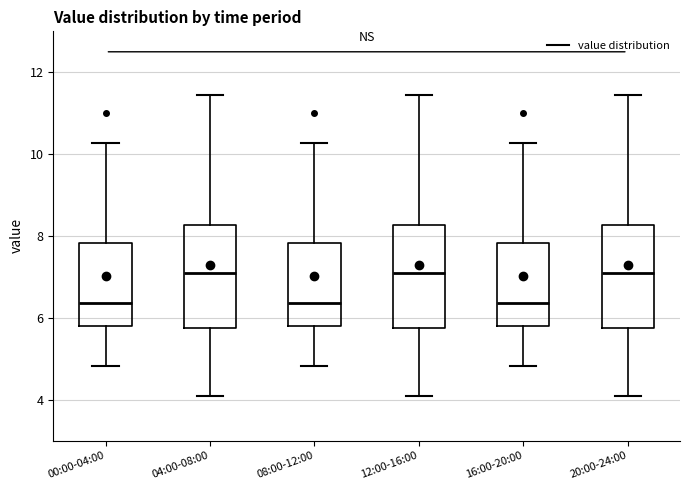

Where is the upper edge of the box for 00:00-04:00 on the y-axis? The values are not printed on the chart, so give them approximately, as read against the axis.

7.8